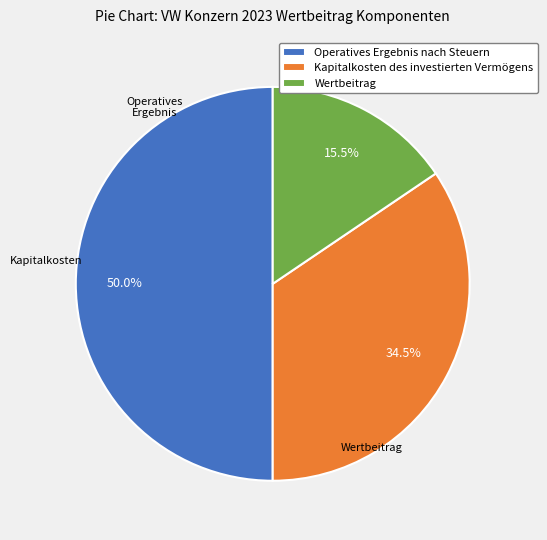

To the nearest percent, what percentage of the pie is Operatives Ergebnis nach Steuern?

50%